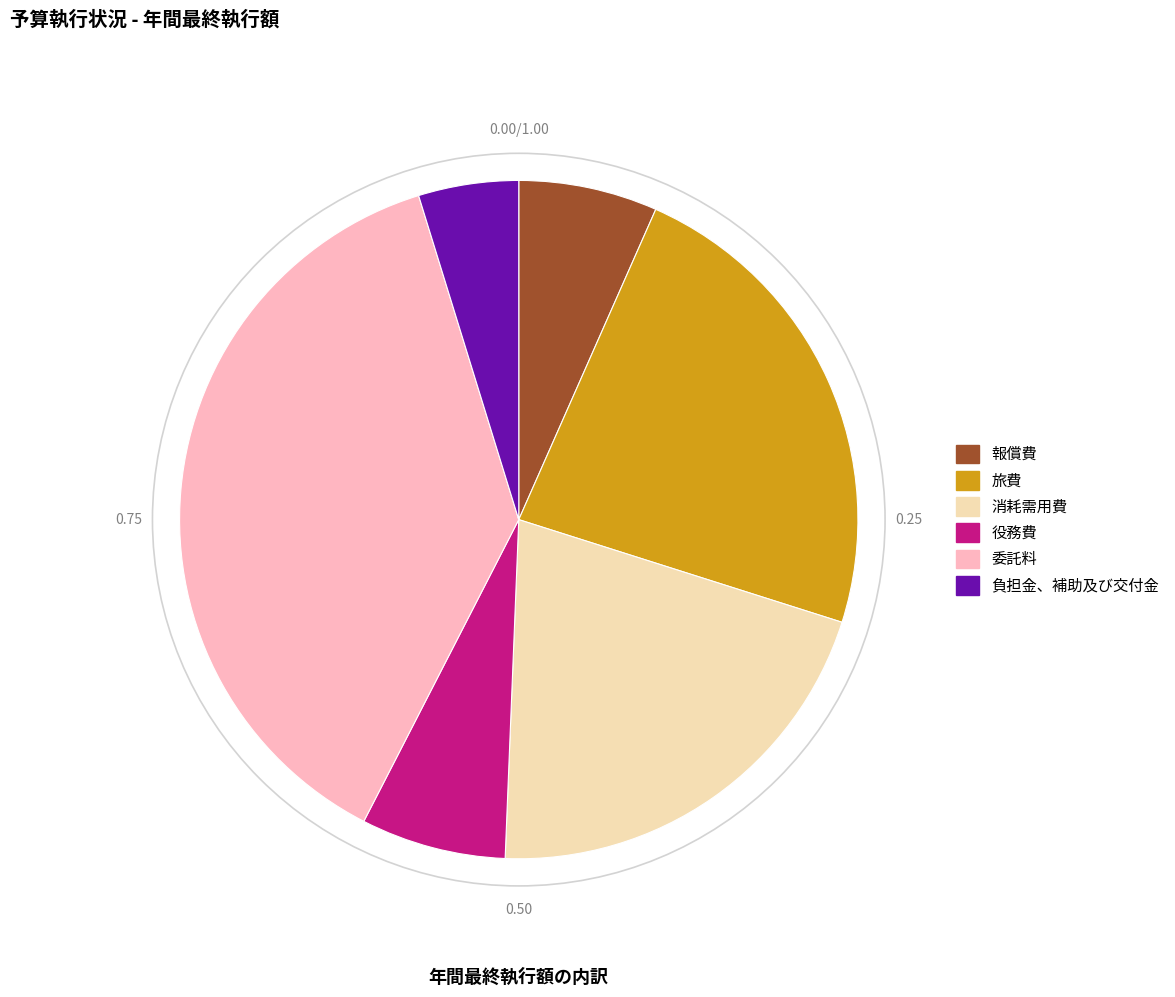

Which category has the biggest portion of the pie?

委託料